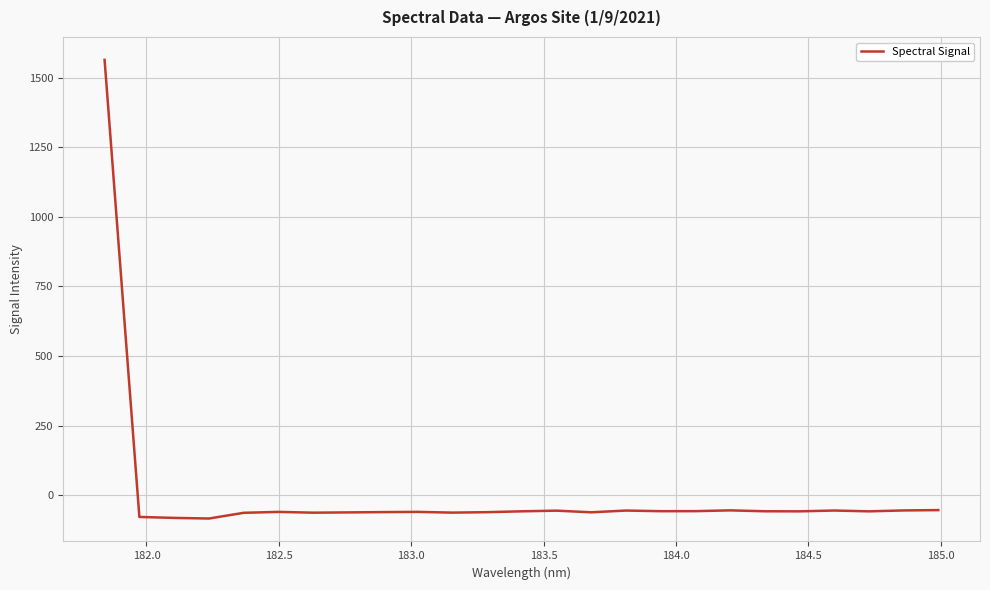

What is the difference between the maximum and minimum values?

1648.4